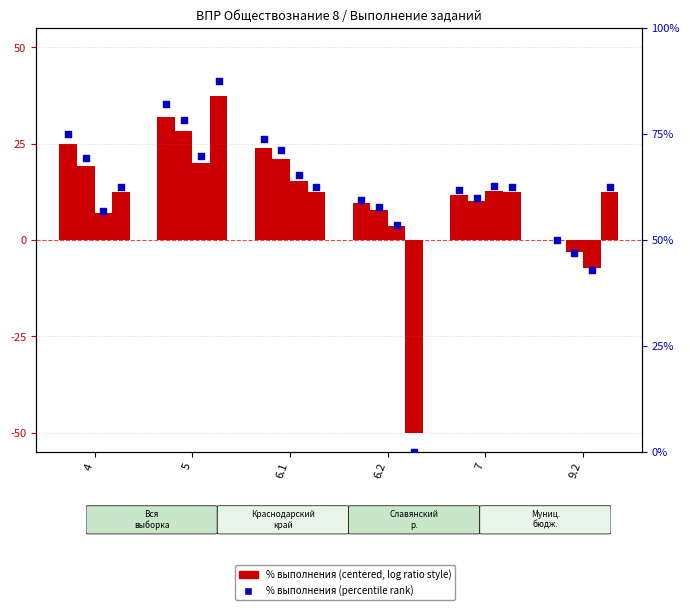

At how many categories does at least one series exceed 20?

6